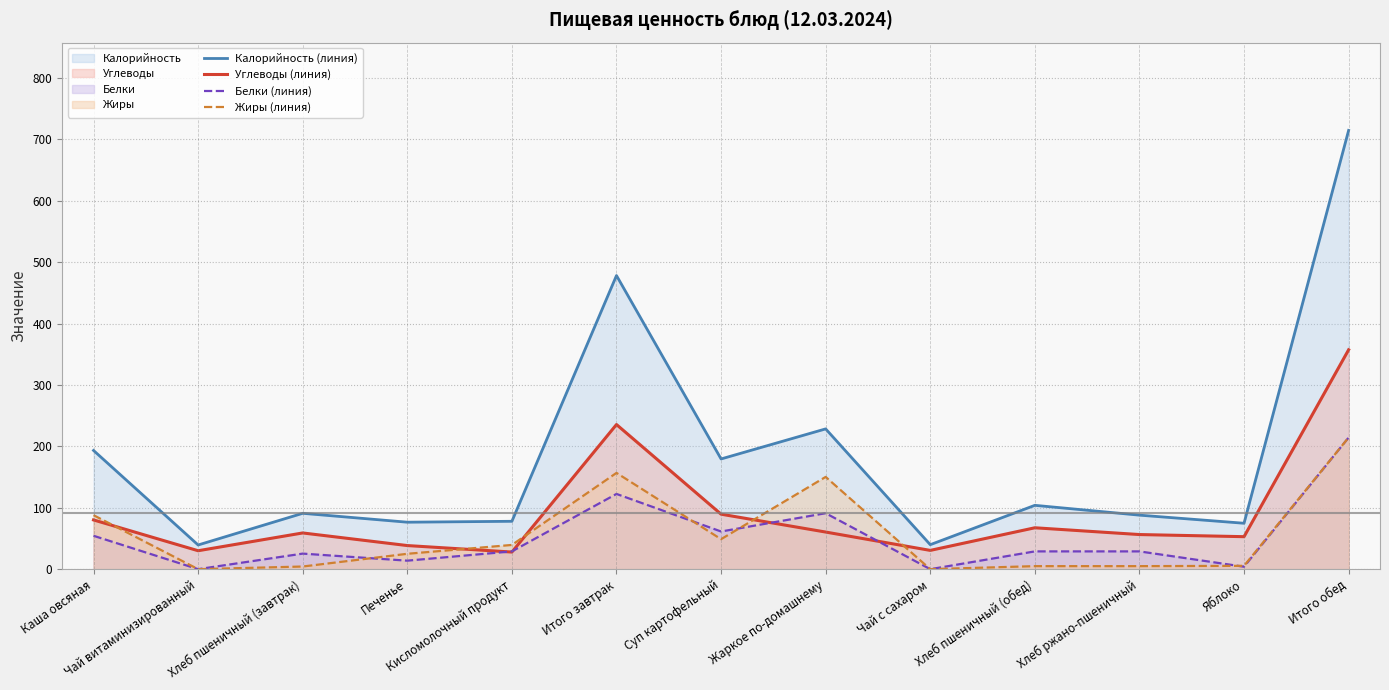

Between Чай витаминизированный and Печенье, which is larger?

Печенье